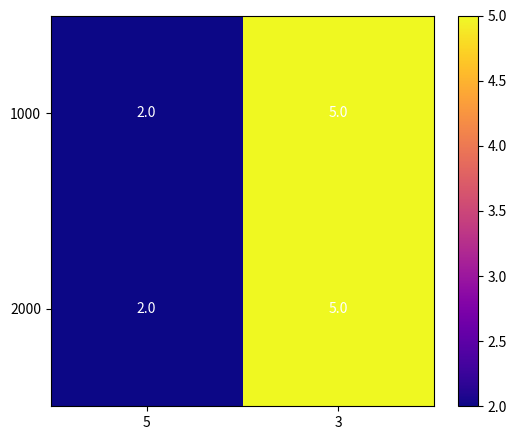

Reading left to right, transcribe all the data shown in this chart.

1000: 5=2	3=5
2000: 5=2	3=5